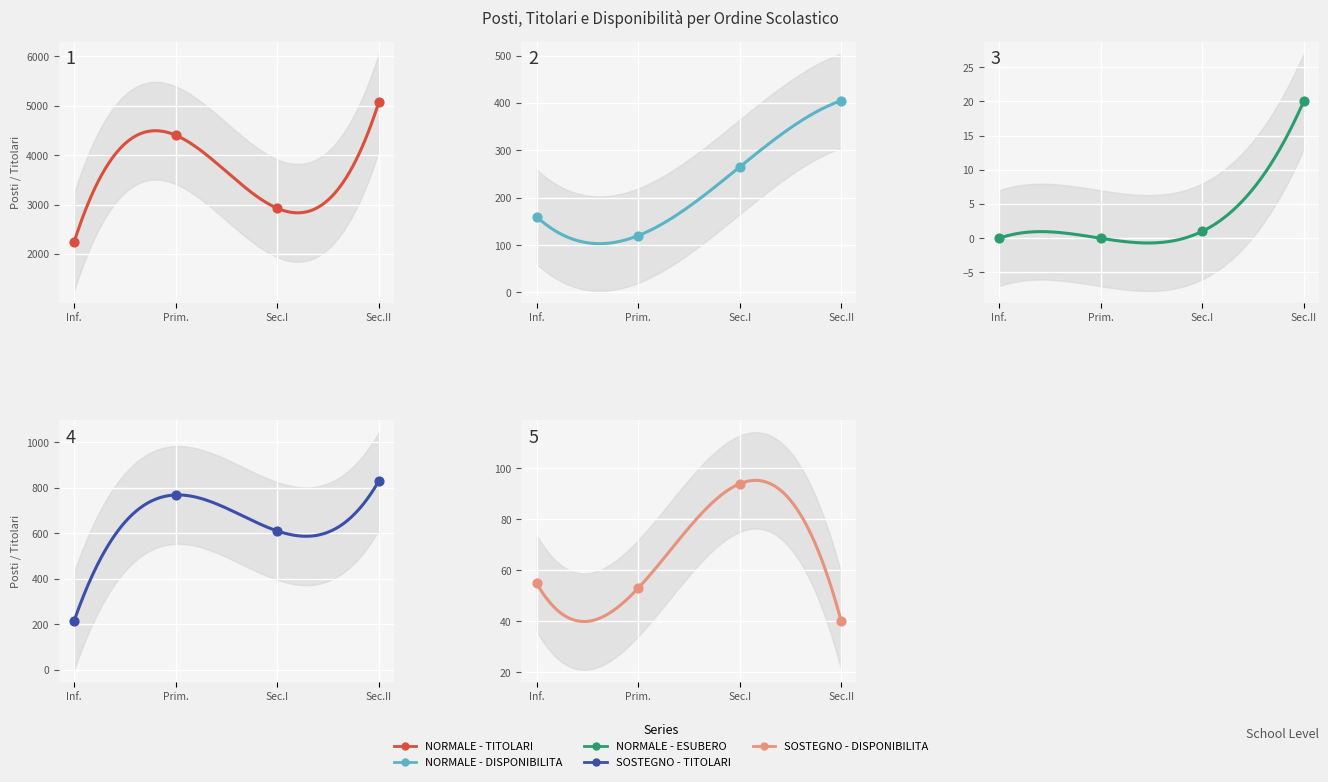

Which series has the largest total across all categories?

NORMALE - TITOLARI